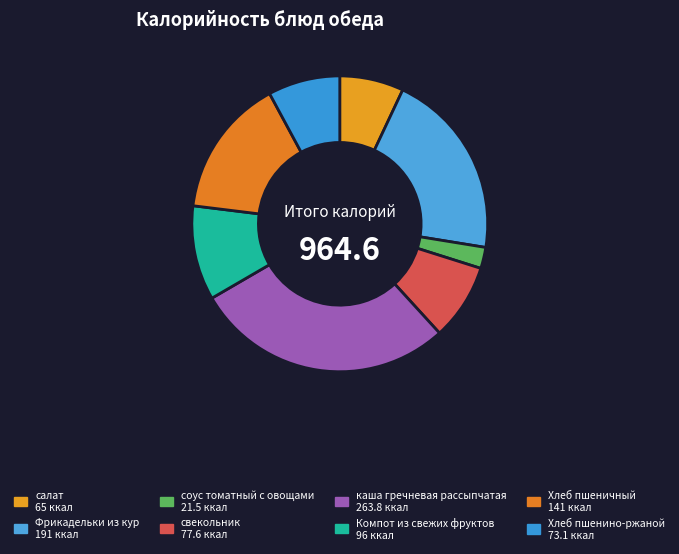

To the nearest percent, what is the difference between the Компот из свежих фруктов and салат slice percentages?

3%